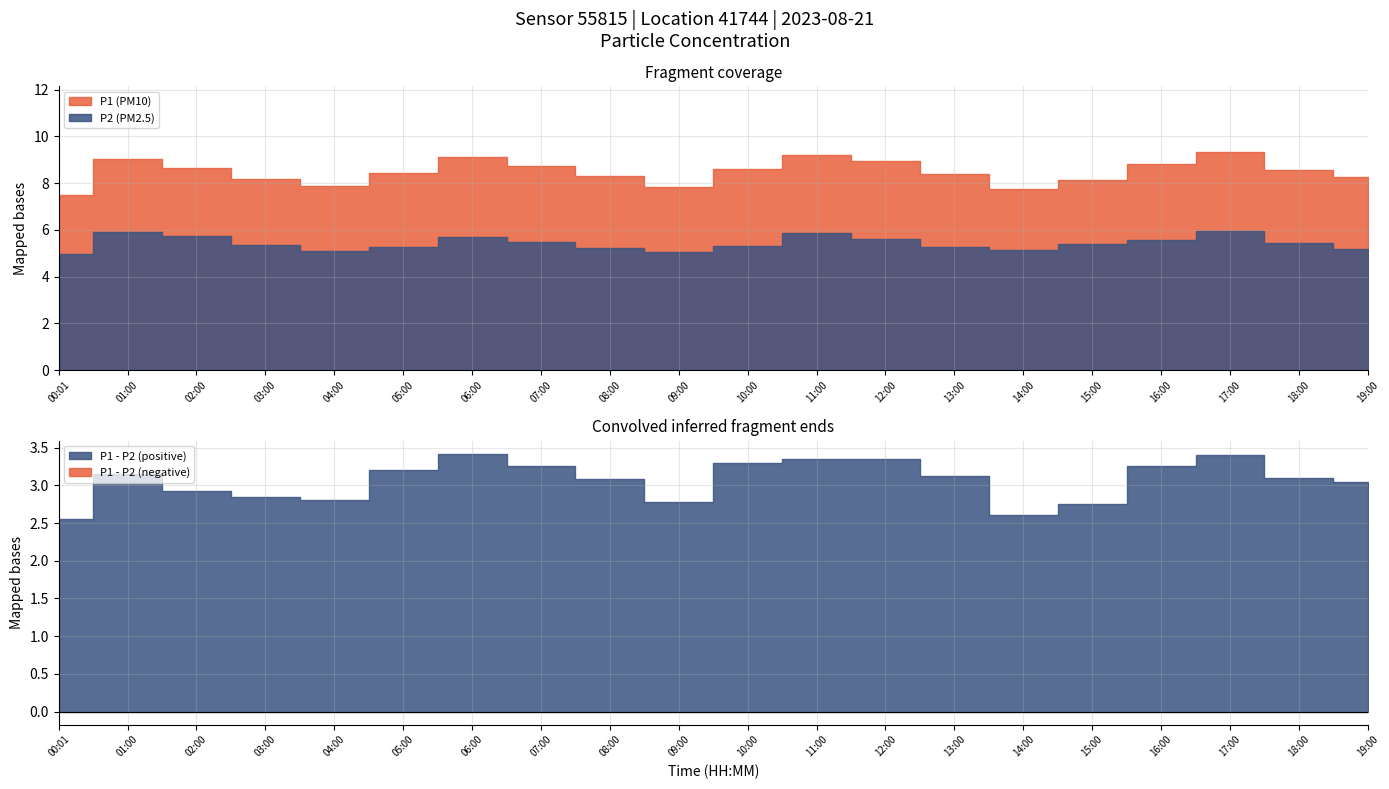

Does the chart display data point markers on the line(s)?

No